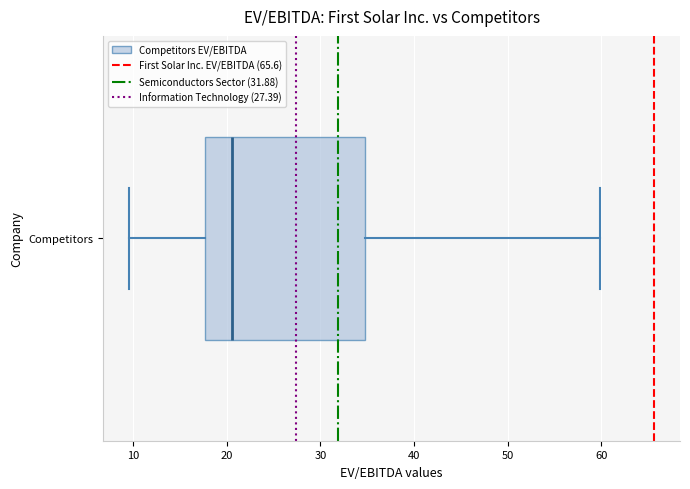

Transcribe this box plot: give where the median line is, the range the box spans, and where the two whiskers end, as read against the x-axis. The values are not printed on the chart, so give them approximately, as read against the axis.

median 21, box 18 to 35, whiskers 10 to 60